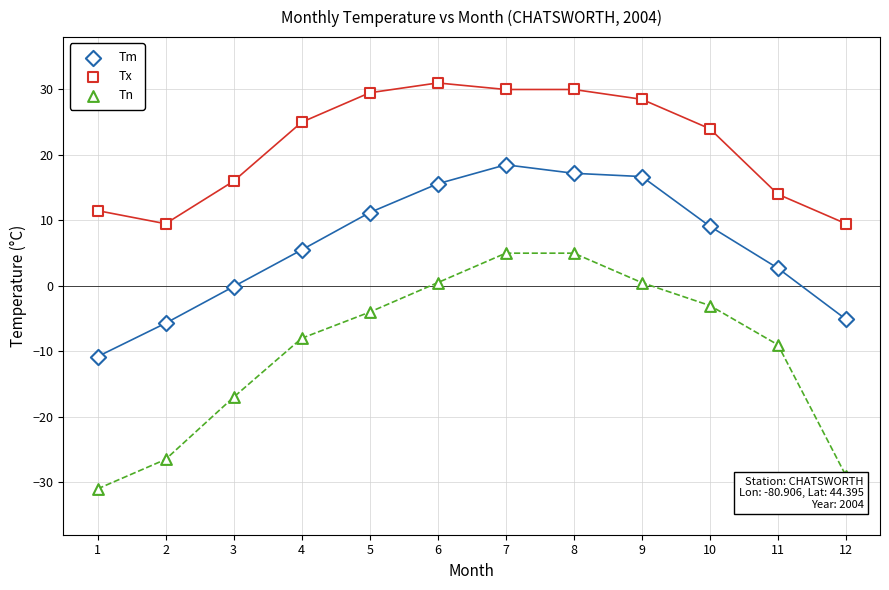

Count the number of points in this scatter plot.

36